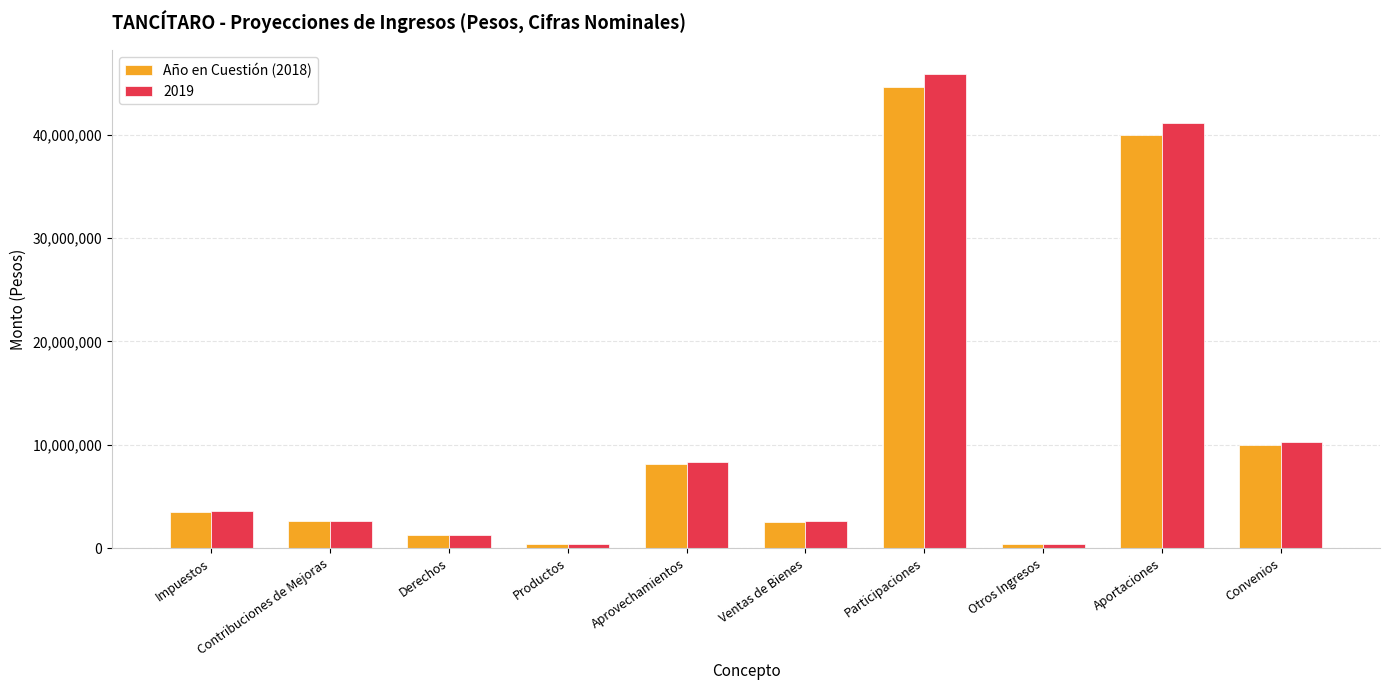

Is it true that Año en Cuestión (2018) equals 1256762.0 at Derechos?

True